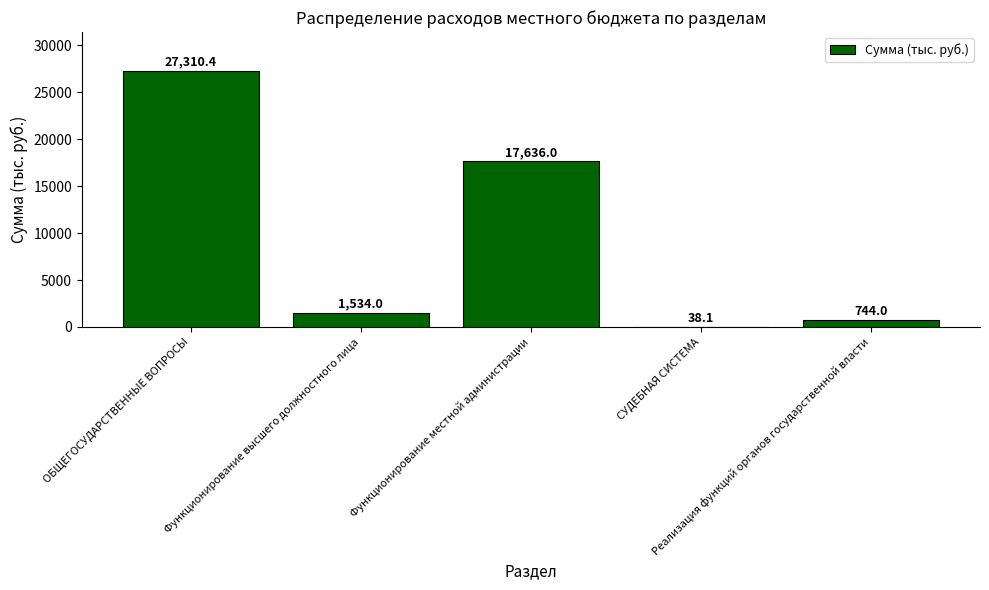

What is the maximum value shown in the chart?

27310.4